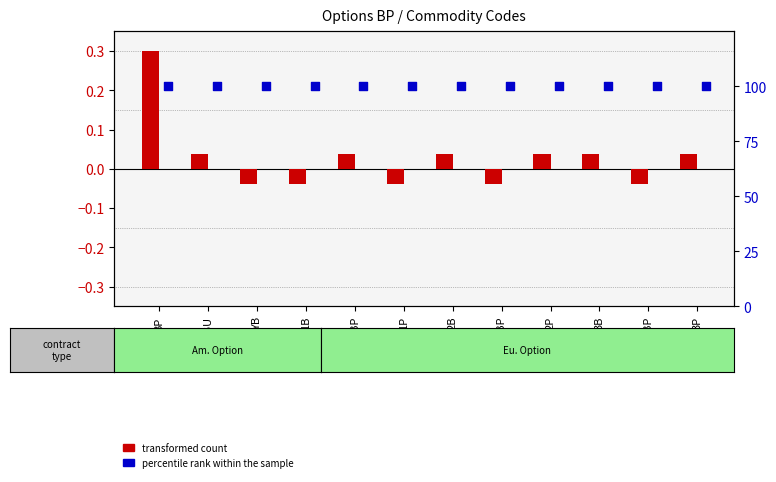

Which series reaches the minimum Y coordinate?

transformed count